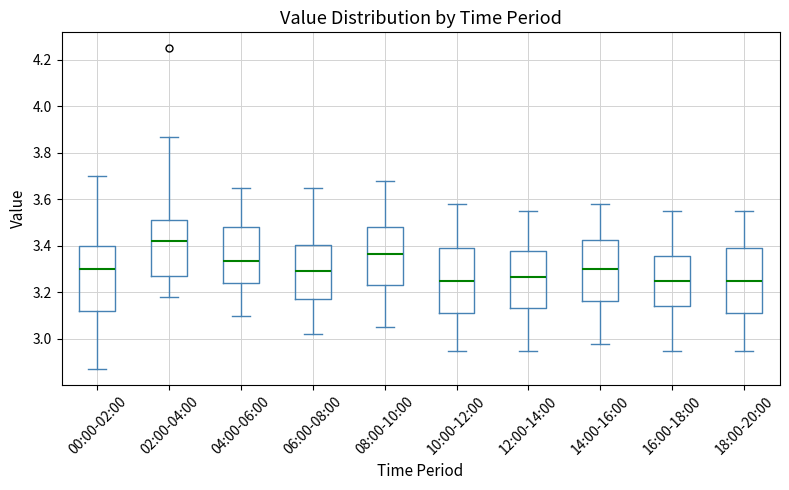

Reading left to right, transcribe this box plot: for each box, give where its median line is, the range the box spans, and where its two whiskers end, as read against the y-axis. The values are not printed on the chart, so give them approximately, as read against the axis.

00:00-02:00: median 3.30, box 3.12 to 3.40, whiskers 2.88 to 3.70
02:00-04:00: median 3.42, box 3.28 to 3.52, whiskers 3.18 to 3.88
04:00-06:00: median 3.34, box 3.24 to 3.48, whiskers 3.10 to 3.66
06:00-08:00: median 3.30, box 3.18 to 3.40, whiskers 3.02 to 3.66
08:00-10:00: median 3.36, box 3.24 to 3.48, whiskers 3.06 to 3.68
10:00-12:00: median 3.26, box 3.12 to 3.40, whiskers 2.96 to 3.58
12:00-14:00: median 3.26, box 3.14 to 3.38, whiskers 2.96 to 3.56
14:00-16:00: median 3.30, box 3.16 to 3.42, whiskers 2.98 to 3.58
16:00-18:00: median 3.26, box 3.14 to 3.36, whiskers 2.96 to 3.56
18:00-20:00: median 3.26, box 3.12 to 3.40, whiskers 2.96 to 3.56